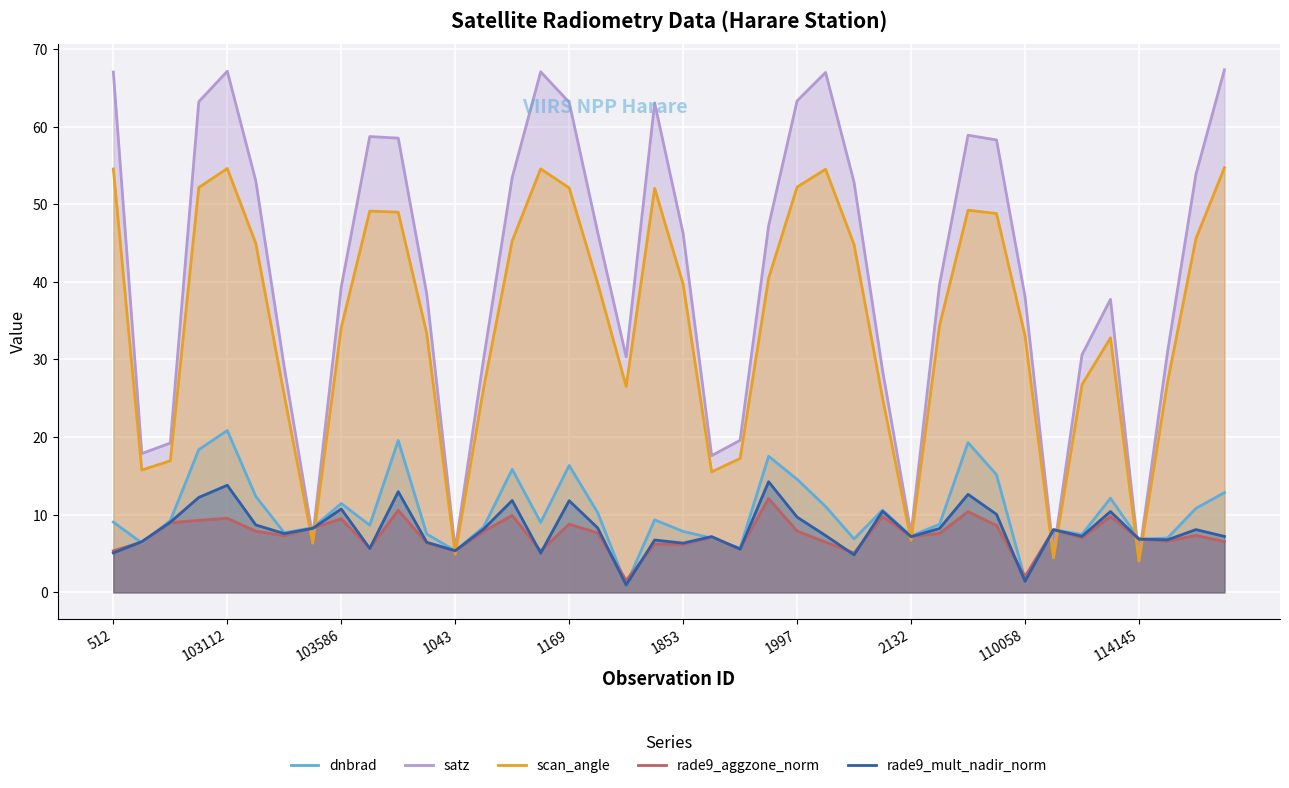

At how many categories does at least one series exceed 60?

9